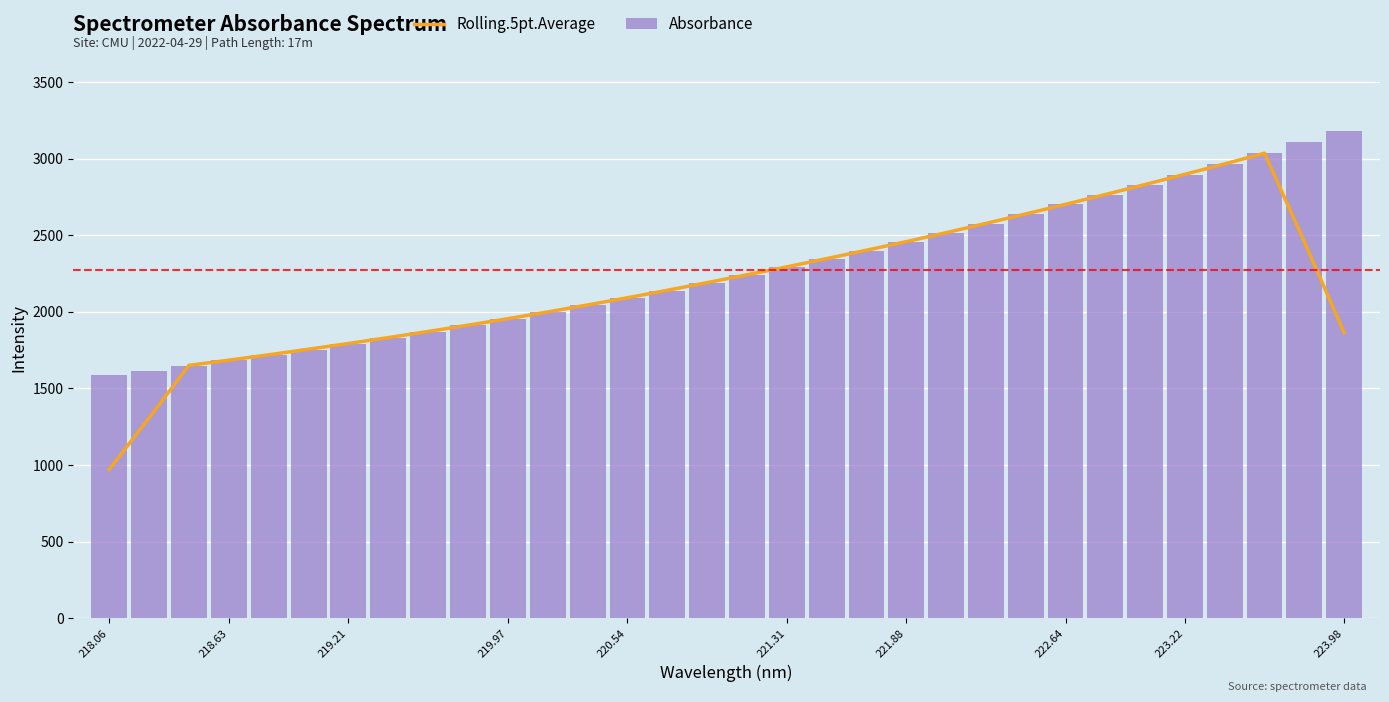

How many values in the Rolling.5pt.Average series are below 2191?

16